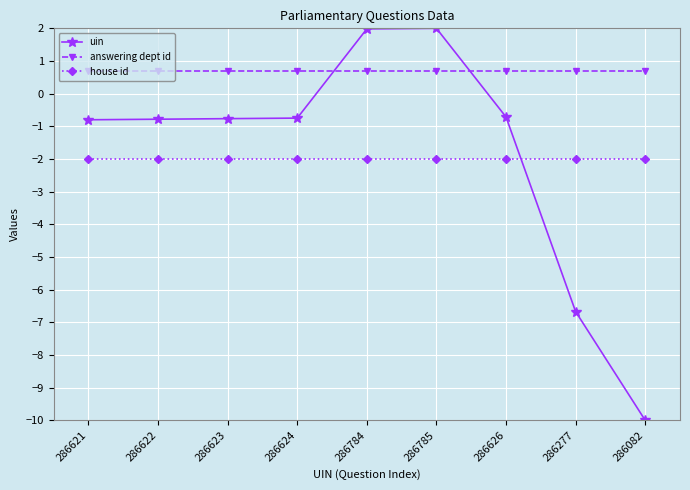

Count the number of categories in the chart.

9